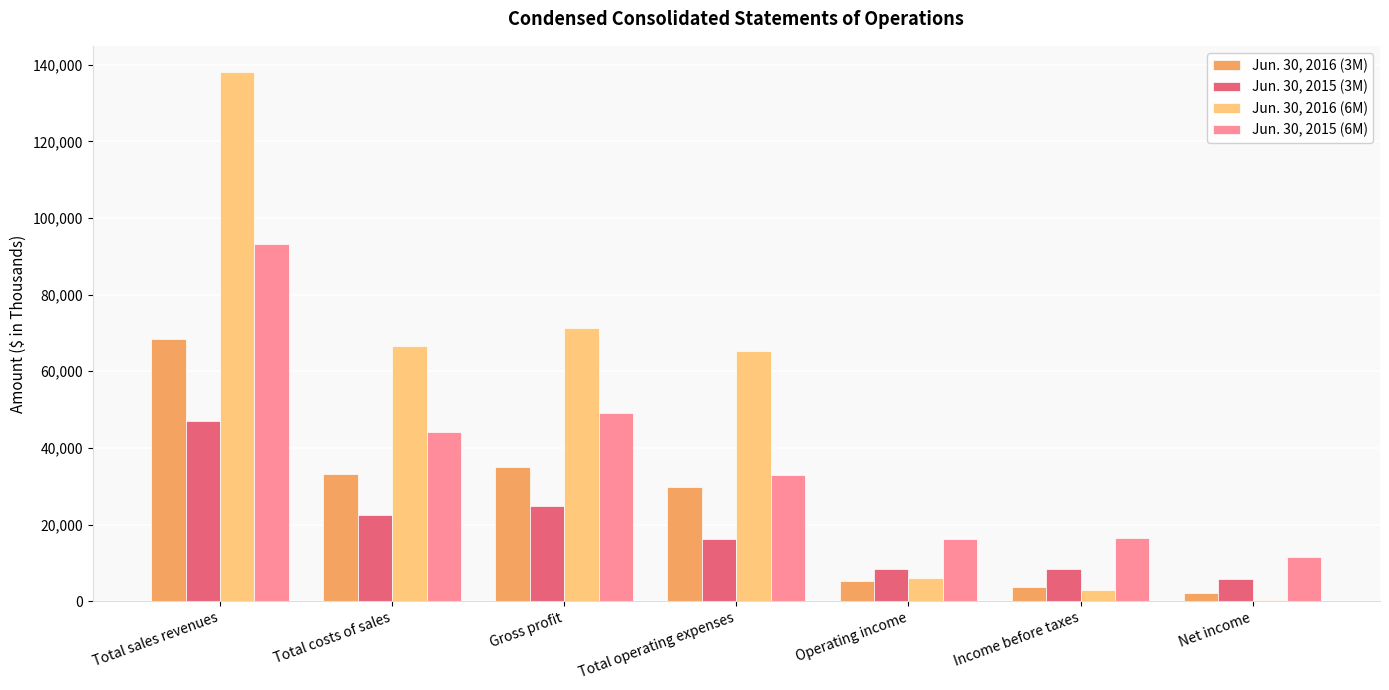

Where is Jun. 30, 2015 (6M) nearest to the value 52368?

Gross profit